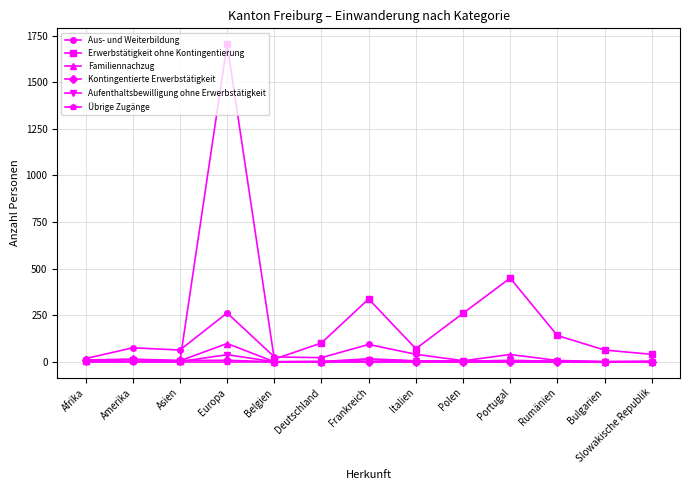

How many lines are shown in the chart?

6